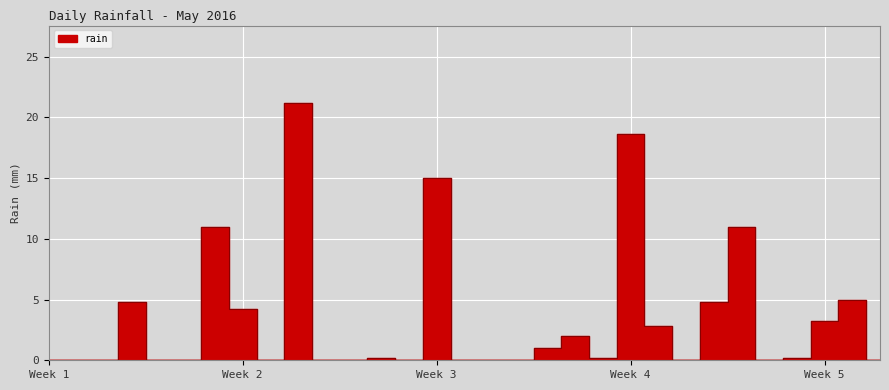

At which category does the chart reach its peak across all series?

2016-05-10